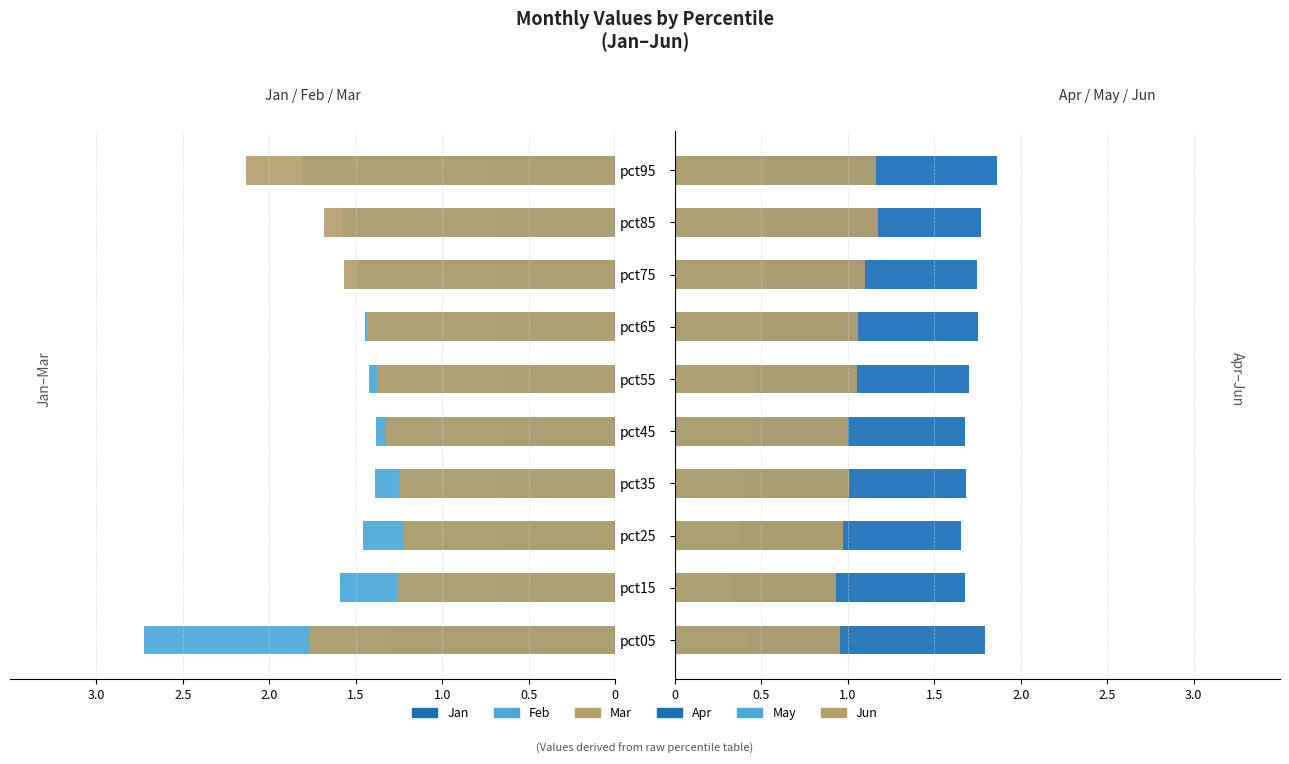

How many groups of bars are there?

10